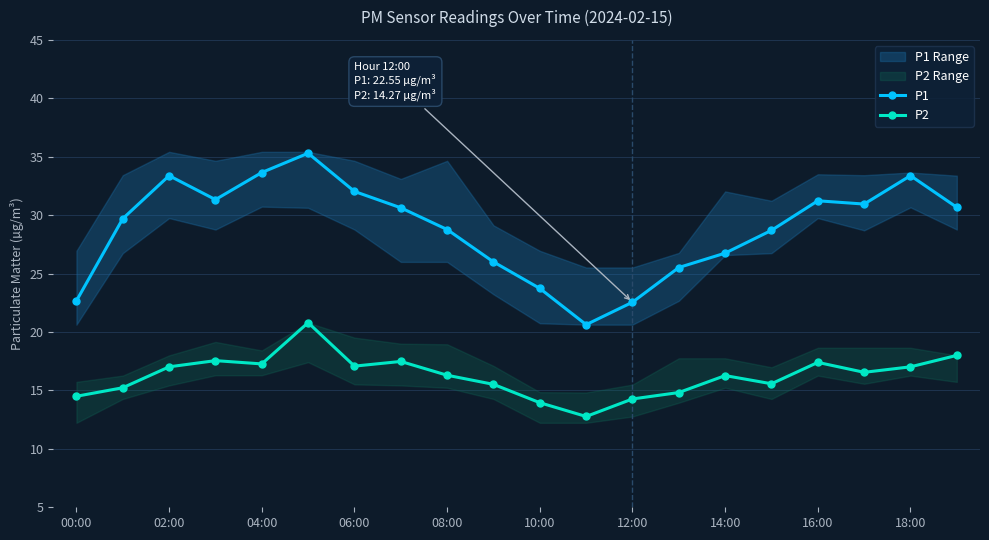

What is the lowest value of the P1 series?

20.6